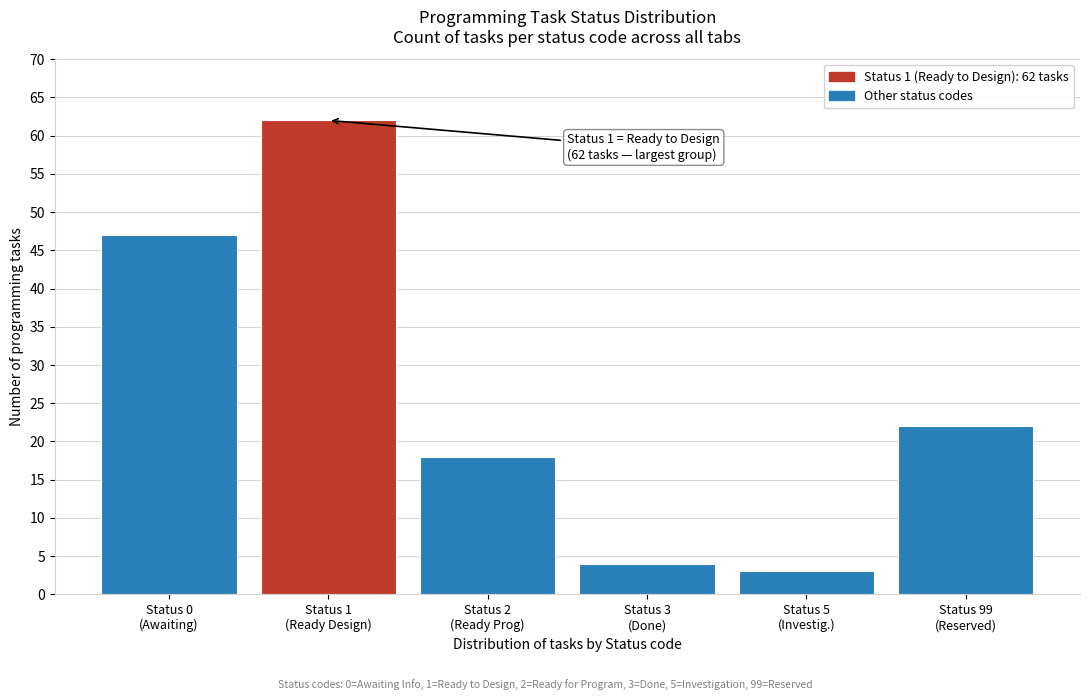

Reading left to right, what are all the values shown in this chart?

47	62	18	4	3	22